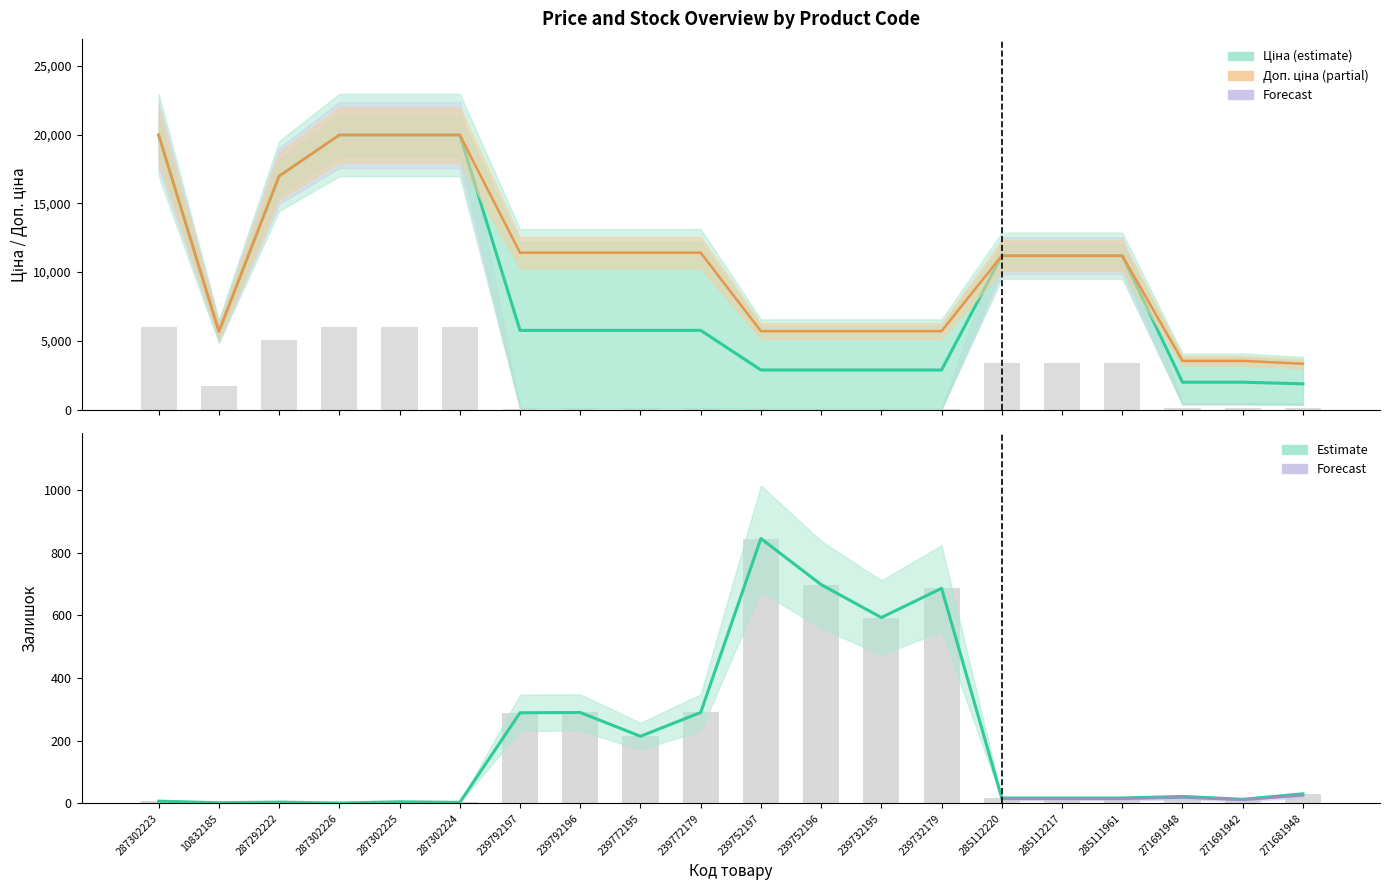

Count the number of data series in this chart.

3